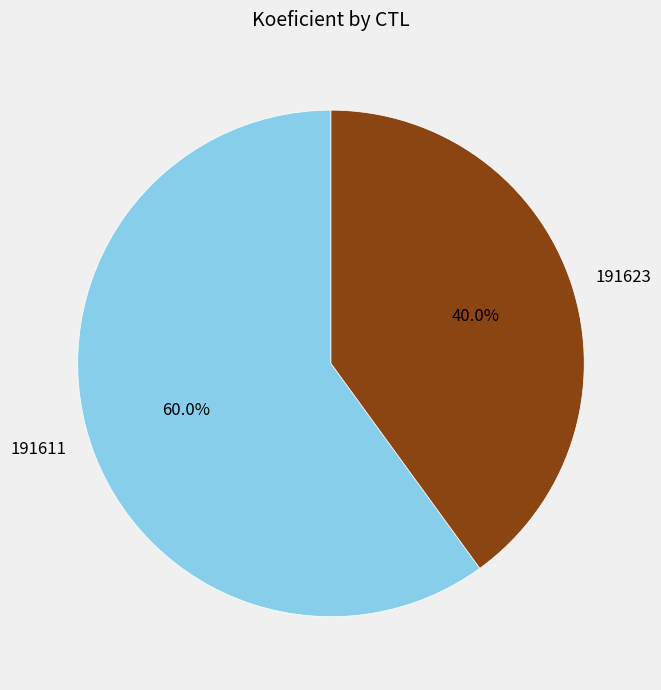

Which category has the biggest portion of the pie?

191611